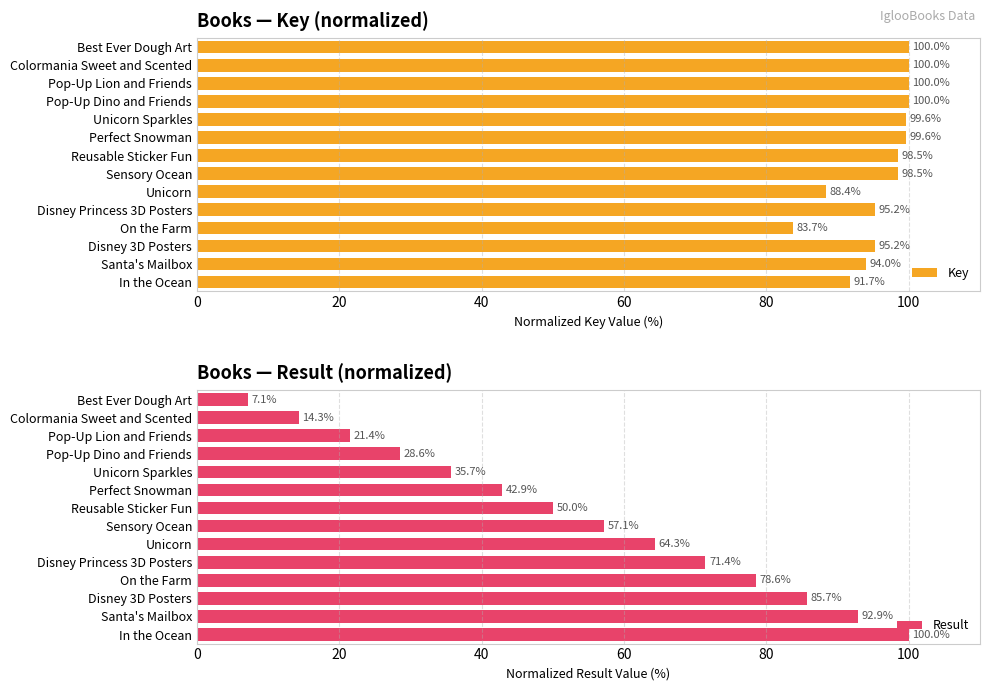

Which series has the largest total across all categories?

Key